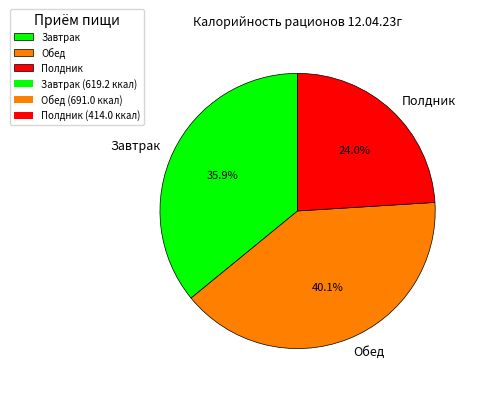

Is it true that Обед is 40% of the pie?

True